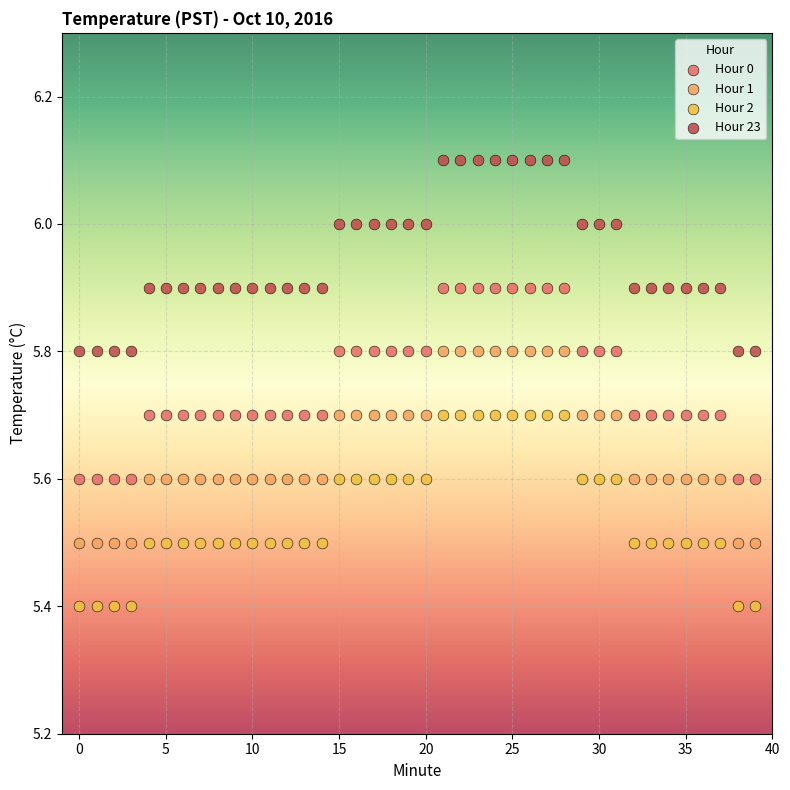

Across all data points, what is the range of Y values (max minus min)?

0.7